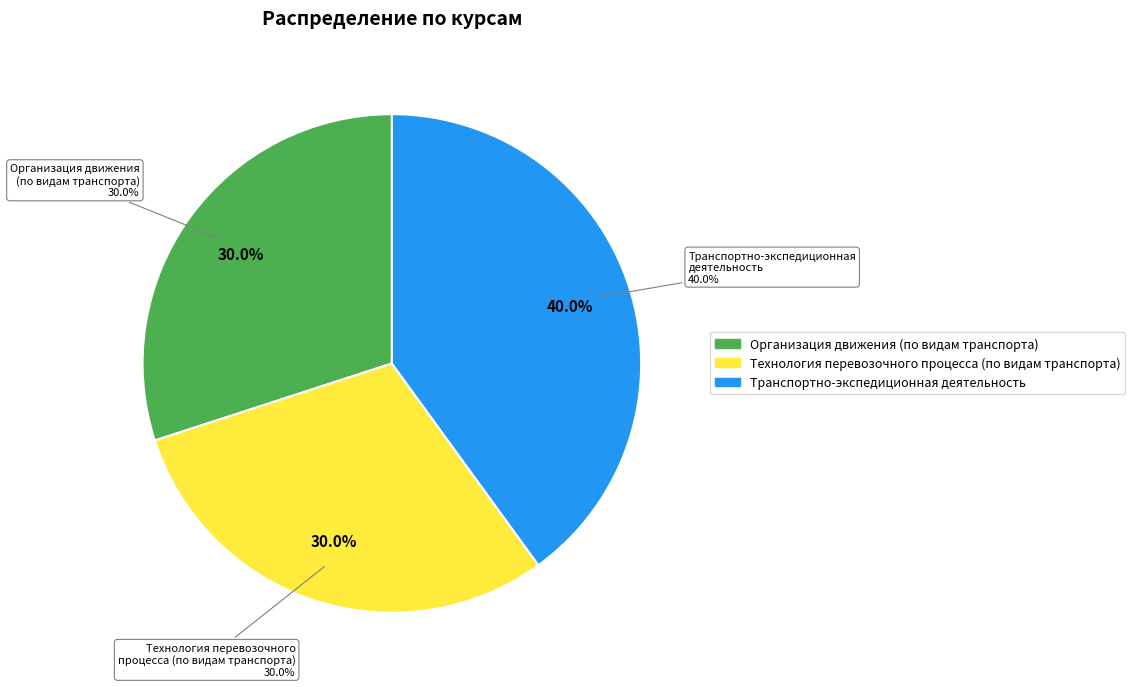

To the nearest percent, what is the combined percentage of Организация движения (по видам транспорта) and Технология перевозочного процесса (по видам транспорта)?

60%